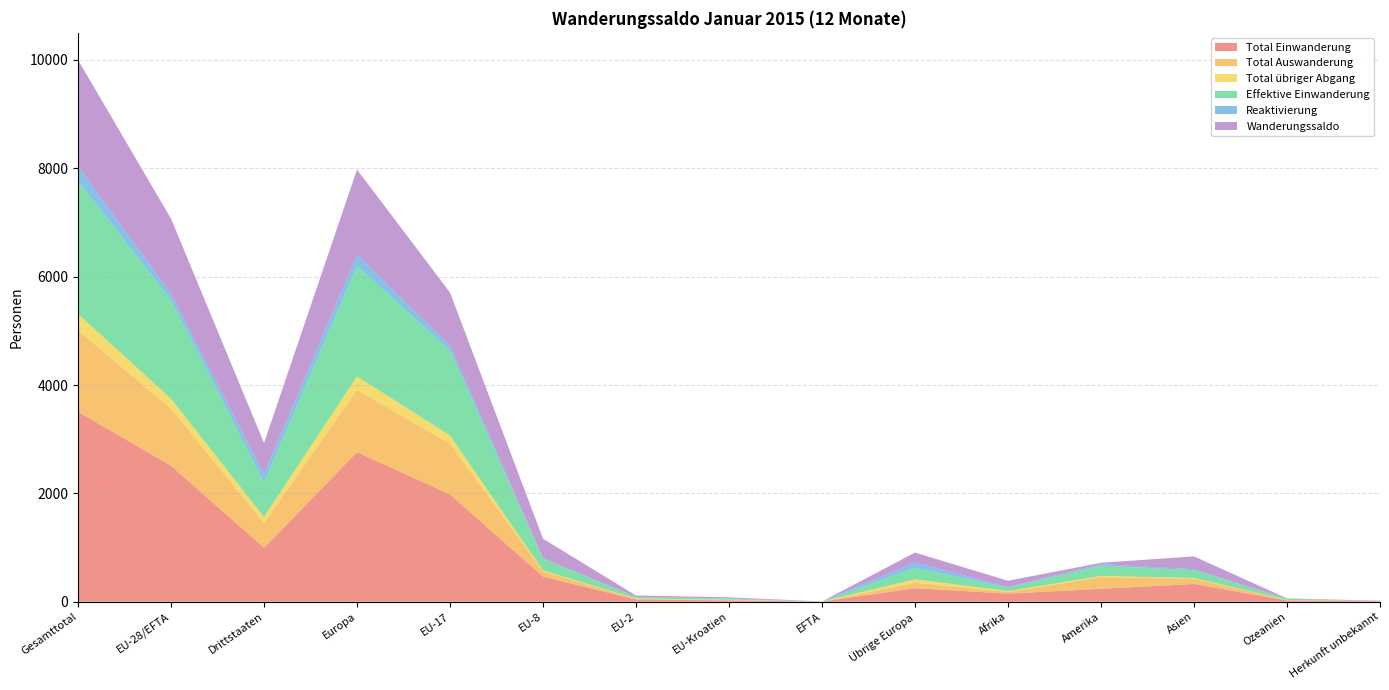

Reading right to left, list all the values displayed in this chart.

Total Einwanderung: Herkunft unbekannt=8	Ozeanien=21	Asien=328	Amerika=238	Afrika=149	Übrige Europa=250	EFTA=2	EU-Kroatien=24	EU-2=40	EU-8=465	EU-17=1980	Europa=2761	Drittstaaten=994	EU-28/EFTA=2511	Gesamttotal=3505
Total Auswanderung: Herkunft unbekannt=0	Ozeanien=12	Asien=97	Amerika=214	Afrika=32	Übrige Europa=99	EFTA=1	EU-Kroatien=6	EU-2=14	EU-8=95	EU-17=935	Europa=1150	Drittstaaten=454	EU-28/EFTA=1051	Gesamttotal=1505
Total übriger Abgang: Herkunft unbekannt=0	Ozeanien=1	Asien=13	Amerika=24	Afrika=15	Übrige Europa=64	EFTA=0	EU-Kroatien=9	EU-2=5	EU-8=17	EU-17=154	Europa=249	Drittstaaten=117	EU-28/EFTA=185	Gesamttotal=302
Effektive Einwanderung: Herkunft unbekannt=2	Ozeanien=20	Asien=143	Amerika=191	Afrika=65	Übrige Europa=213	EFTA=1	EU-Kroatien=13	EU-2=23	EU-8=217	EU-17=1569	Europa=2036	Drittstaaten=634	EU-28/EFTA=1823	Gesamttotal=2457
Reaktivierung: Herkunft unbekannt=0	Ozeanien=0	Asien=19	Amerika=26	Afrika=12	Übrige Europa=97	EFTA=0	EU-Kroatien=10	EU-2=6	EU-8=8	EU-17=89	Europa=210	Drittstaaten=154	EU-28/EFTA=113	Gesamttotal=267
Wanderungssaldo: Herkunft unbekannt=8	Ozeanien=8	Asien=237	Amerika=26	Afrika=114	Übrige Europa=184	EFTA=1	EU-Kroatien=19	EU-2=27	EU-8=361	EU-17=980	Europa=1572	Drittstaaten=577	EU-28/EFTA=1388	Gesamttotal=1965